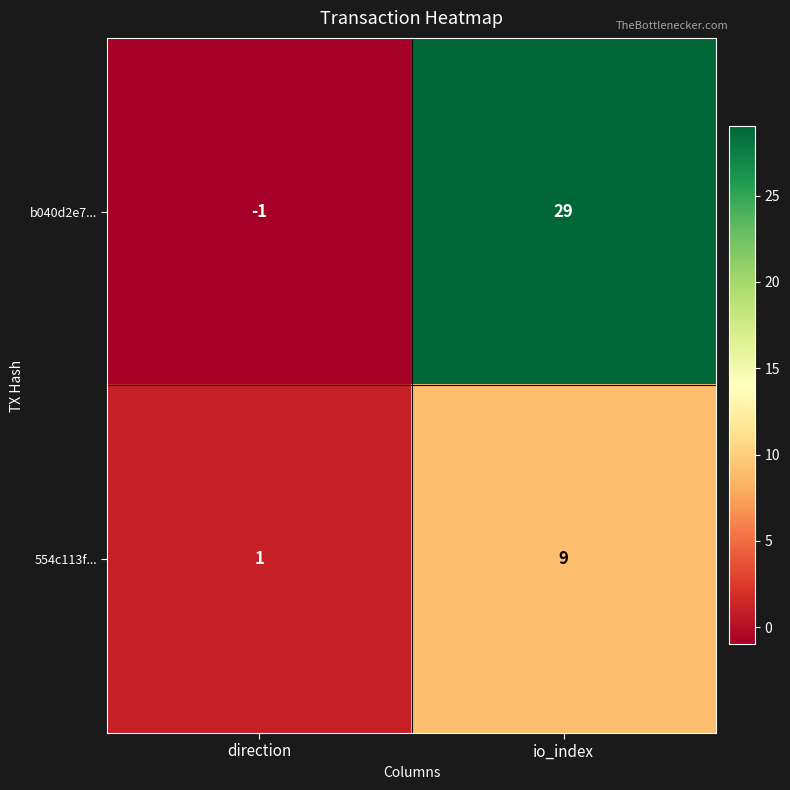

The 554c113f... series shows 3 at io_index. True or false?

False